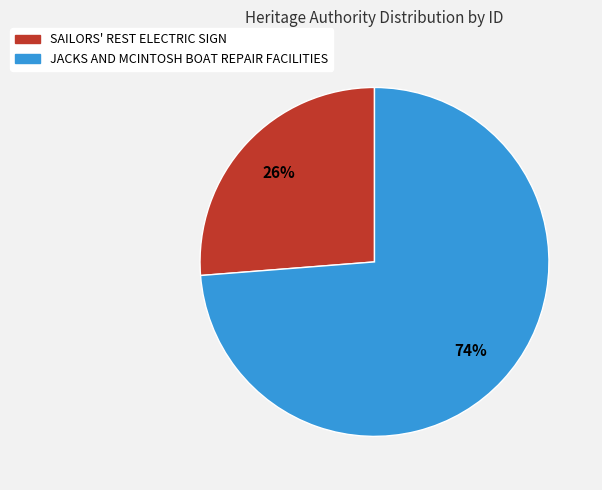

Is it true that JACKS AND MCINTOSH BOAT REPAIR FACILITIES is 74% of the pie?

True